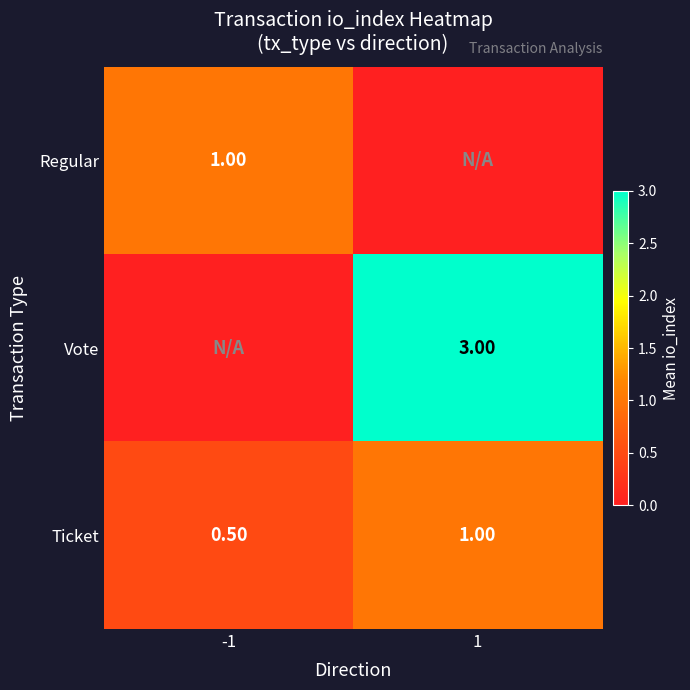

Is the value of Ticket at -1 greater than the value of Vote at 1?

No